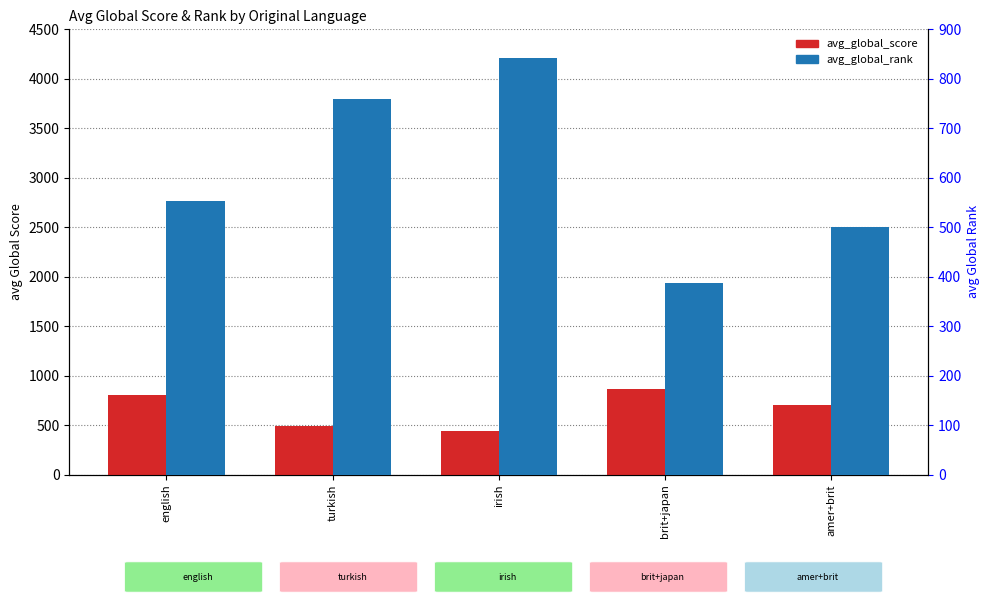

How many bars are there in total?

10